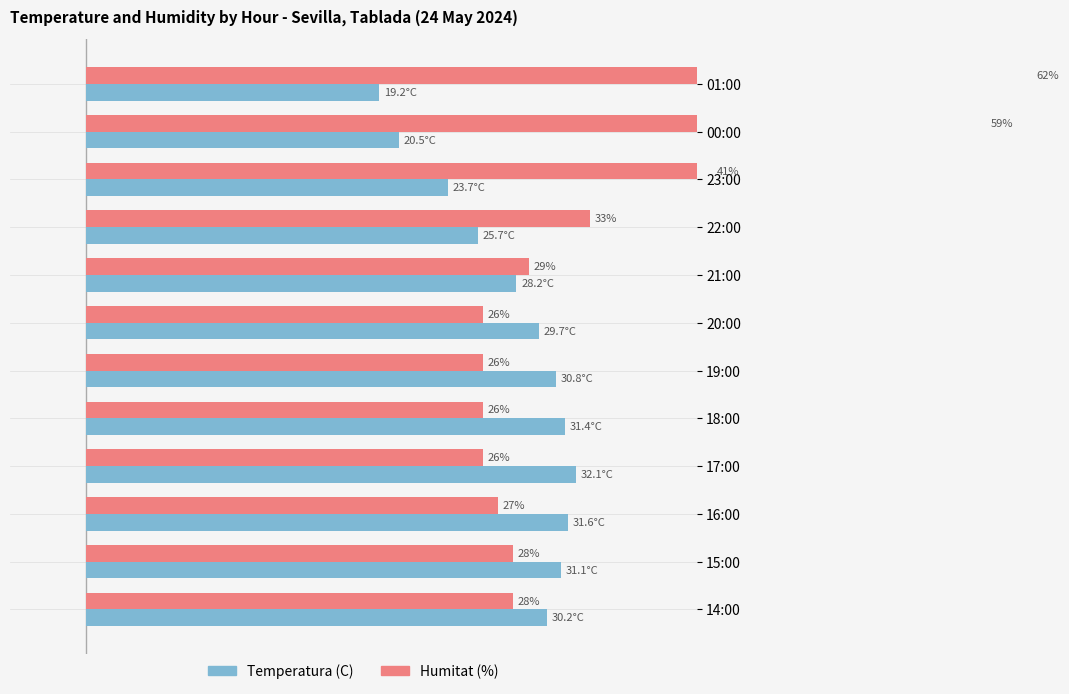

What are all the series names shown in the legend?

Temperatura (C), Humitat (%)